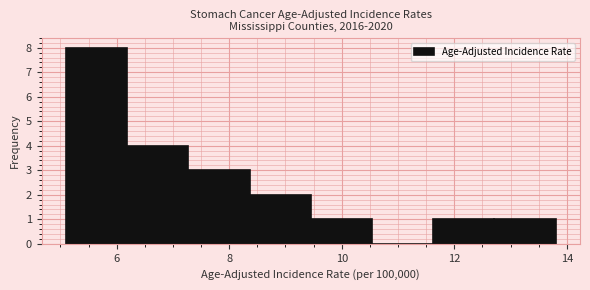

Reading left to right, transcribe this chart: for each bar, give the range it covers on the x-axis and its height. Neither the bar edges nor the heights are printed on the chart, so give them approximately, as read against the axes.

5.2 to 6.2: 8
6.2 to 7.2: 4
7.2 to 8.4: 3
8.4 to 9.4: 2
9.4 to 10.6: 1
10.6 to 11.6: 0
11.6 to 12.8: 1
12.8 to 13.8: 1